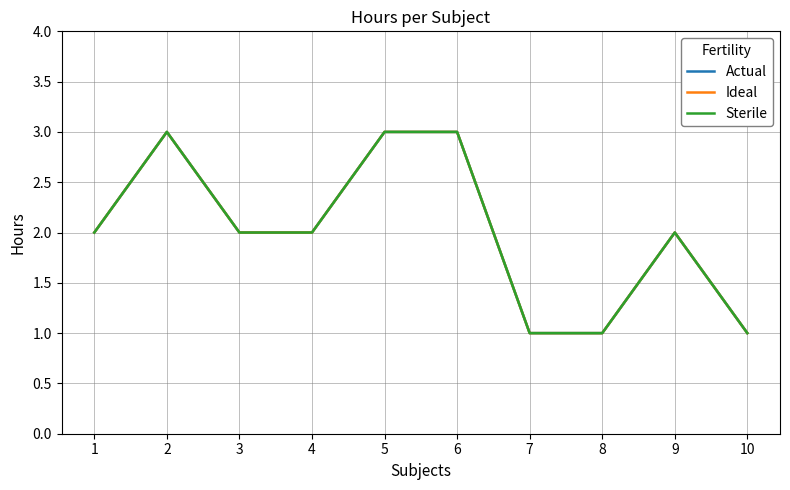

Rank the series at 10 from highest to lowest value.

Actual, Ideal, Sterile